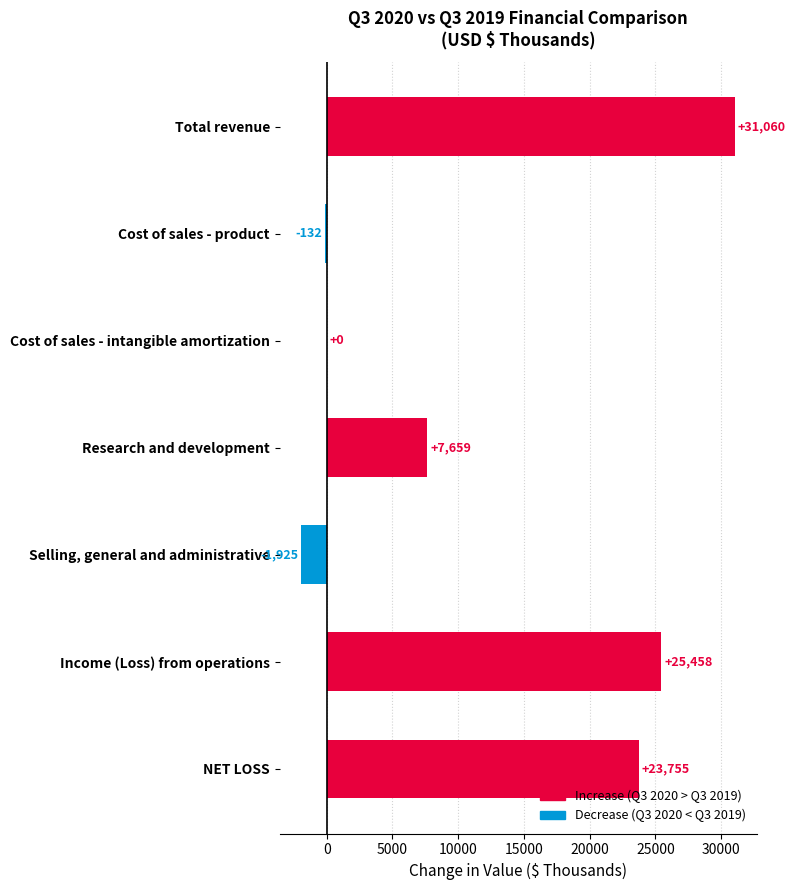

How many categories are shown in the chart?

7